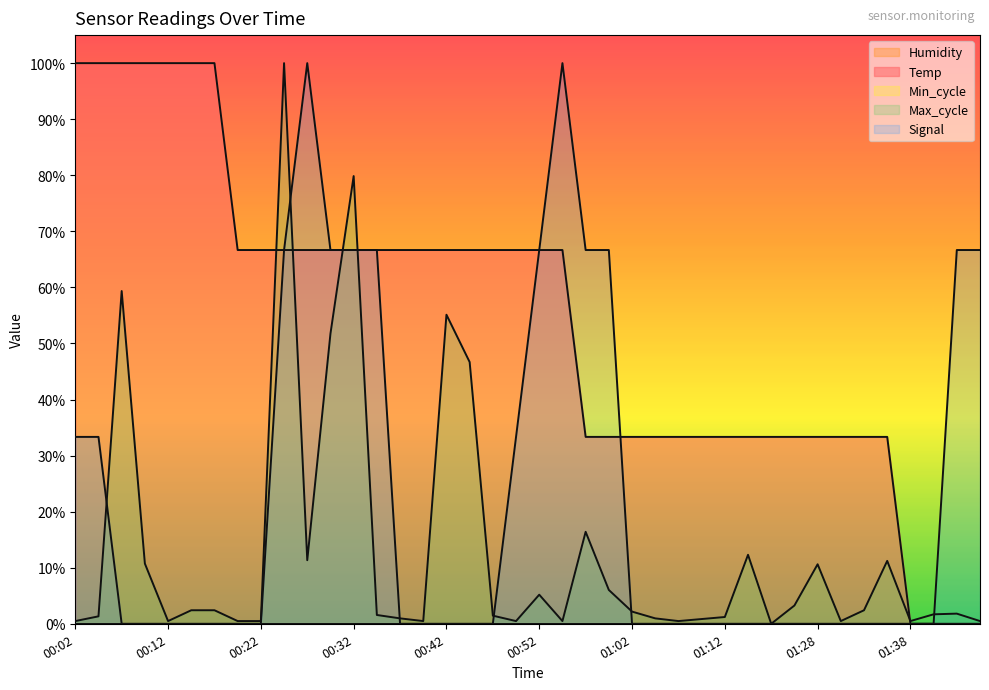

Is the value of Max_cycle at 00:42 greater than the value of Signal at 01:15?

Yes